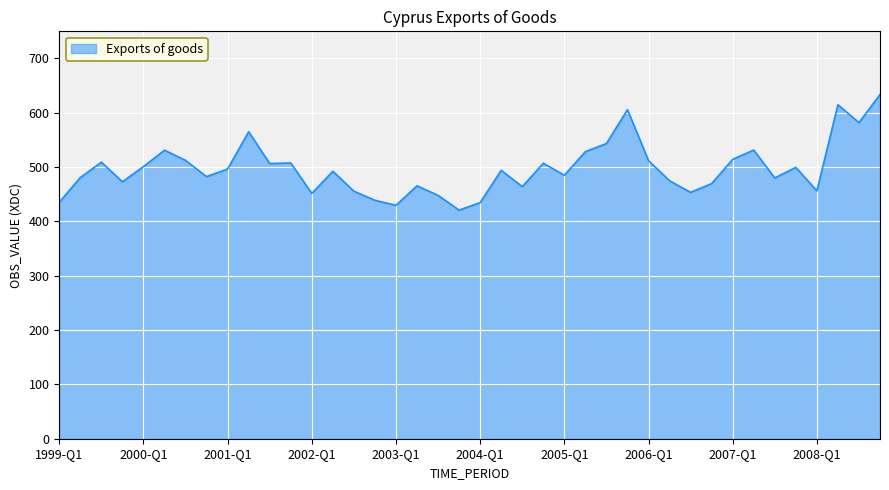

Does the chart display data point markers on the line(s)?

No